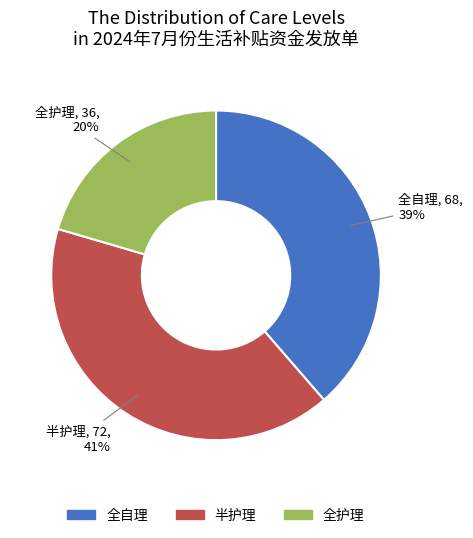

Does 半护理 account for over 50% of the chart?

No